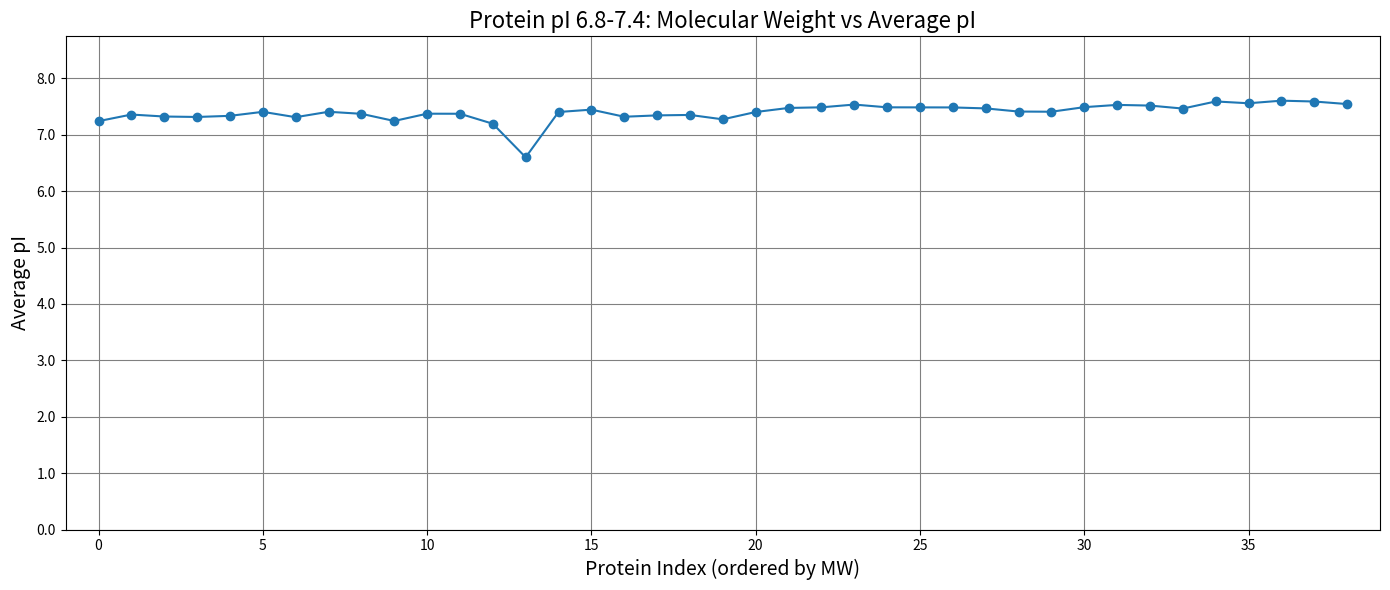

How many values are between 7 and 8?

38